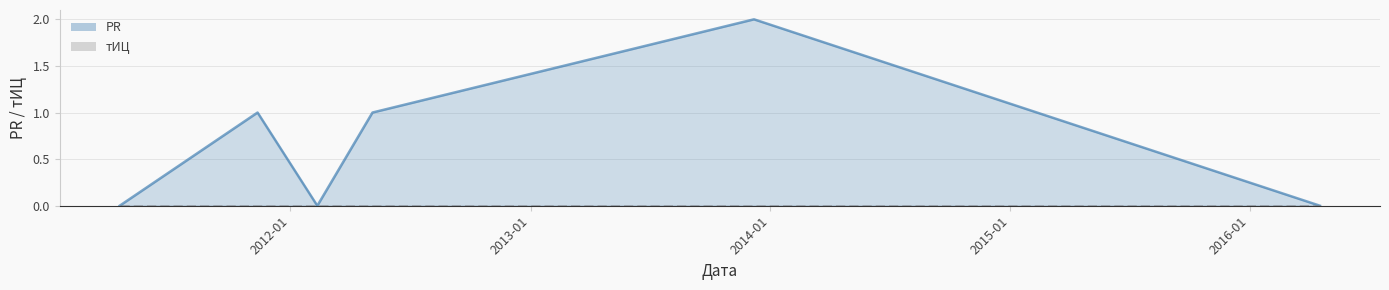

What is the label of the 6th point from the right?

2011-04-16